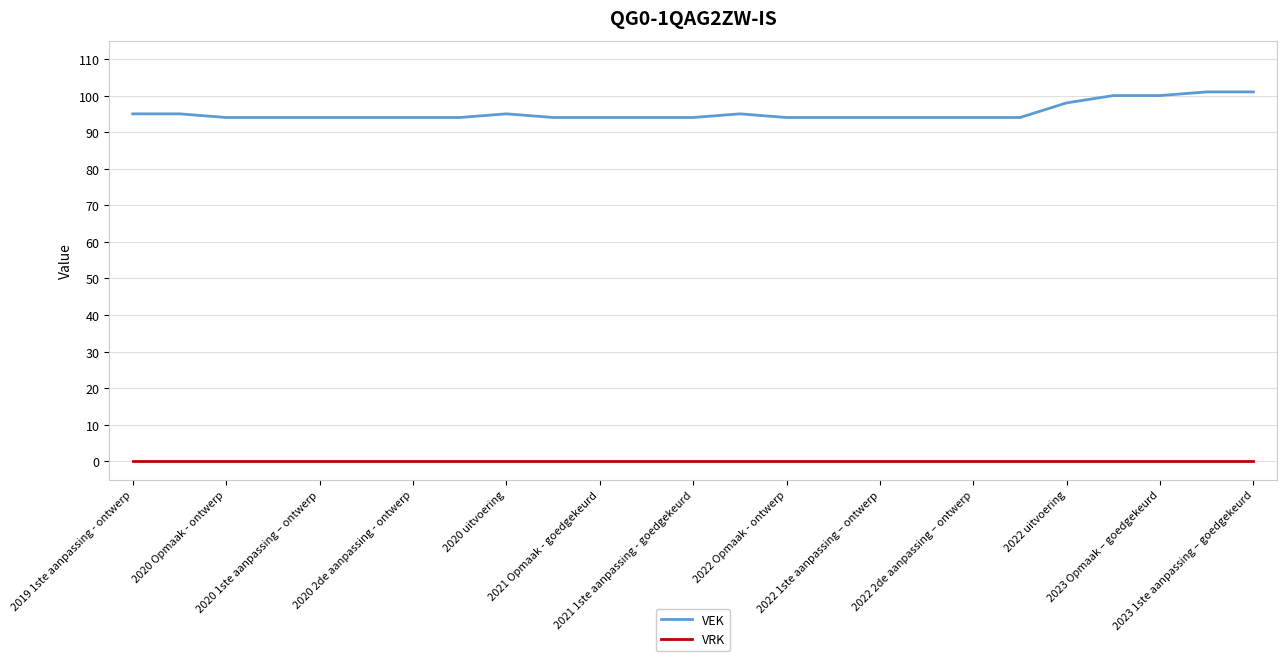

What are all the series names shown in the legend?

VEK, VRK